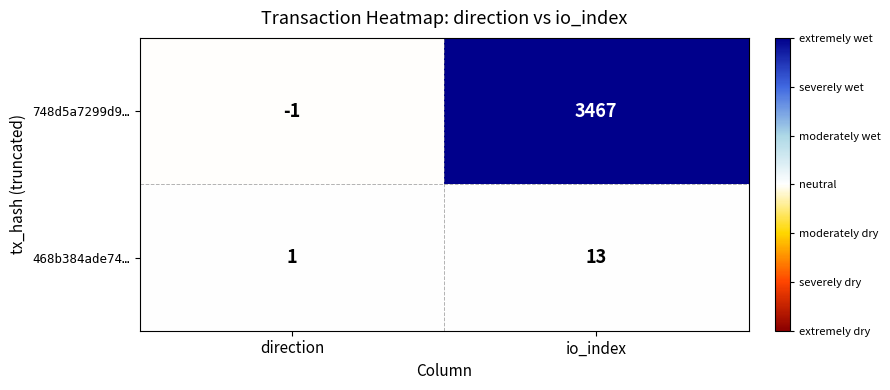

At which label is 468b384ade74… closest to 7?

direction